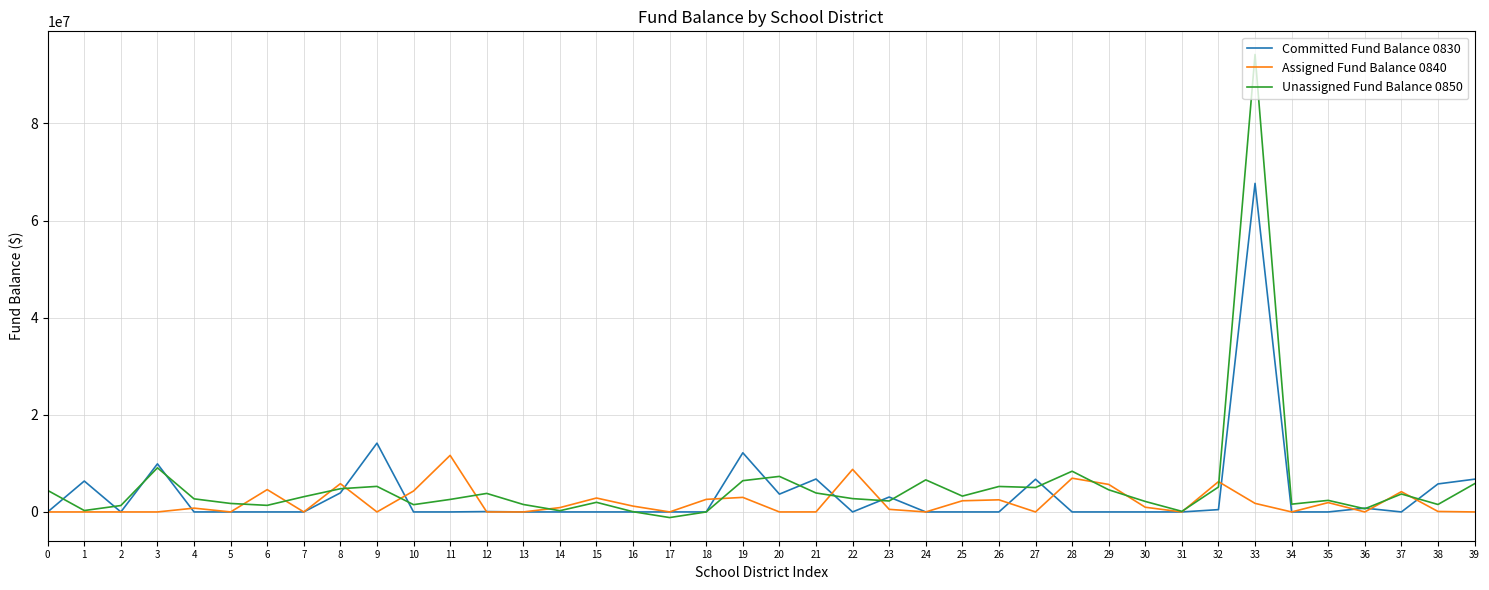

Rank the series by their average value, from lowest to highest.

Assigned Fund Balance 0840, Committed Fund Balance 0830, Unassigned Fund Balance 0850